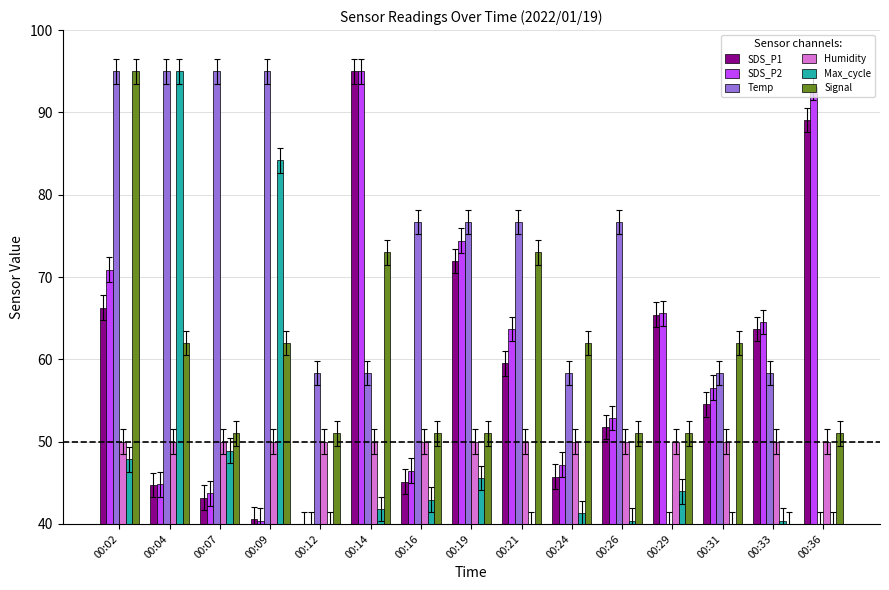

Rank the series at 00:21 from highest to lowest value.

Temp, Signal, SDS_P2, SDS_P1, Humidity, Max_cycle